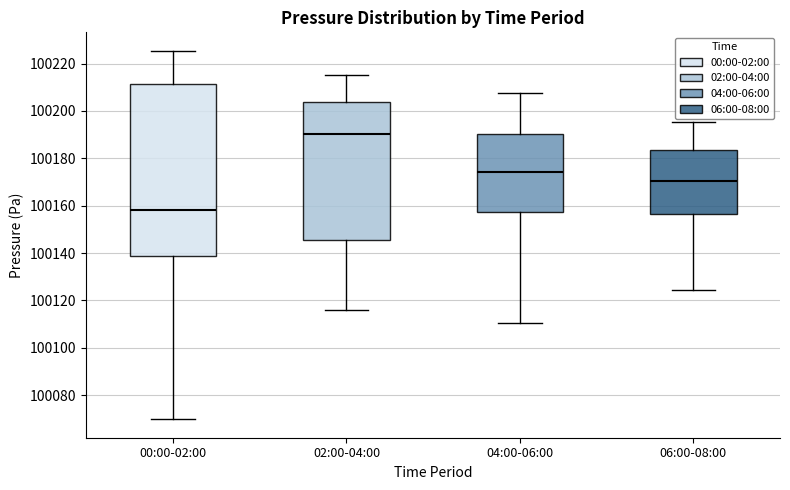

Reading left to right, transcribe this box plot: for each box, give where its median line is, the range the box spans, and where its two whiskers end, as read against the y-axis. The values are not printed on the chart, so give them approximately, as read against the axis.

00:00-02:00: median 100158, box 100138 to 100212, whiskers 100070 to 100226
02:00-04:00: median 100190, box 100146 to 100204, whiskers 100116 to 100216
04:00-06:00: median 100174, box 100158 to 100190, whiskers 100110 to 100208
06:00-08:00: median 100170, box 100156 to 100184, whiskers 100124 to 100196